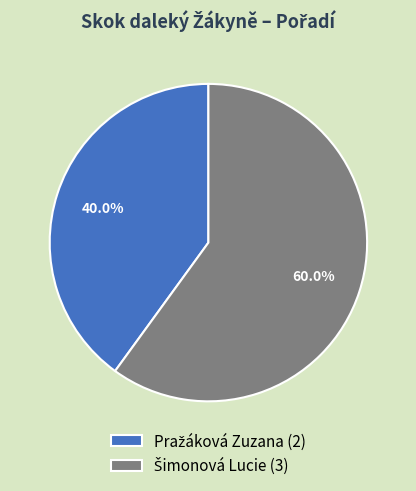

Is there a majority slice in this chart?

Yes